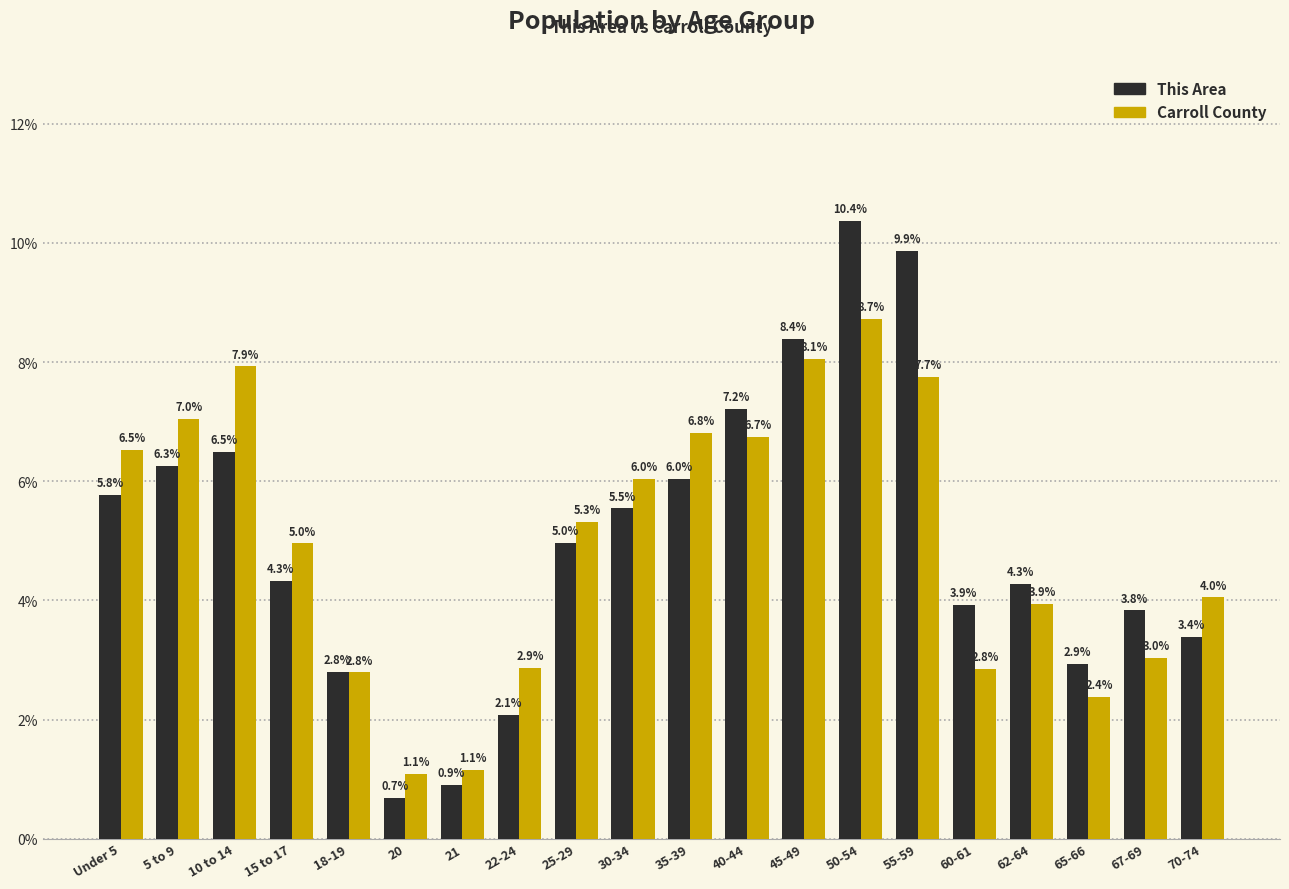

Are the bars horizontal?

No